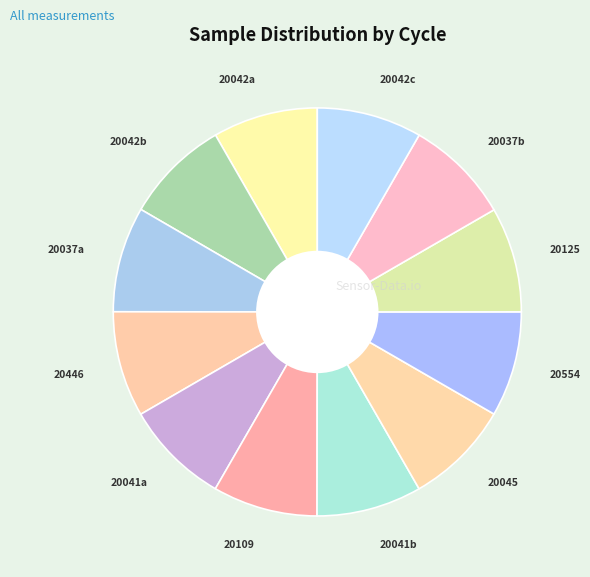

Is there any slice that represents more than half of the pie?

No